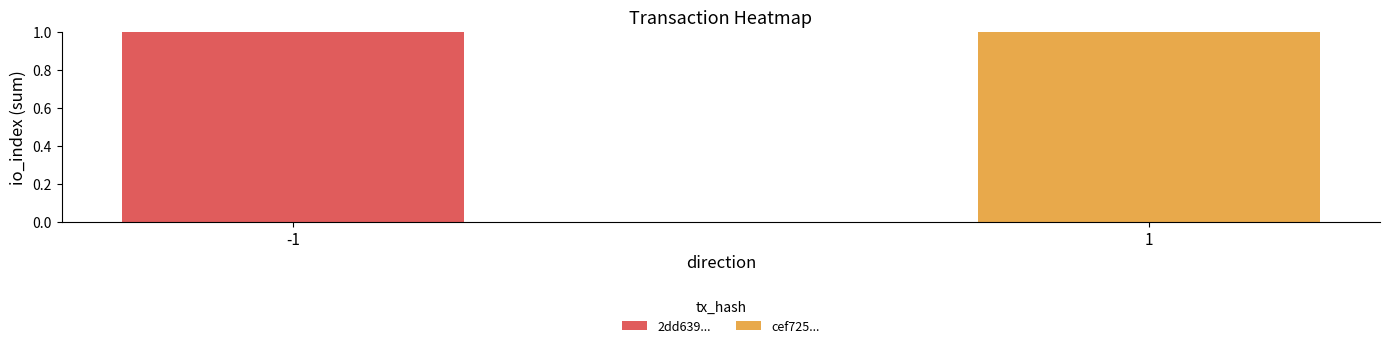

At which label does 2dd639... reach its peak?

-1